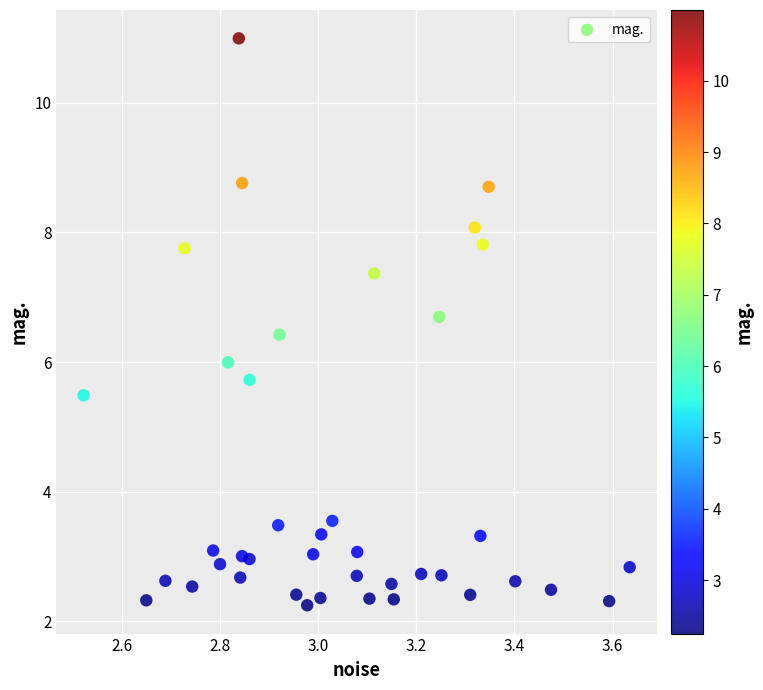

What is the range of Y values (max minus min)?

8.7